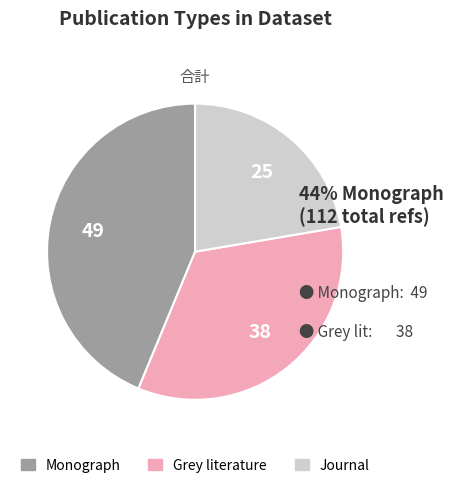

Do Journal and Grey literature together represent more than half of the pie?

Yes